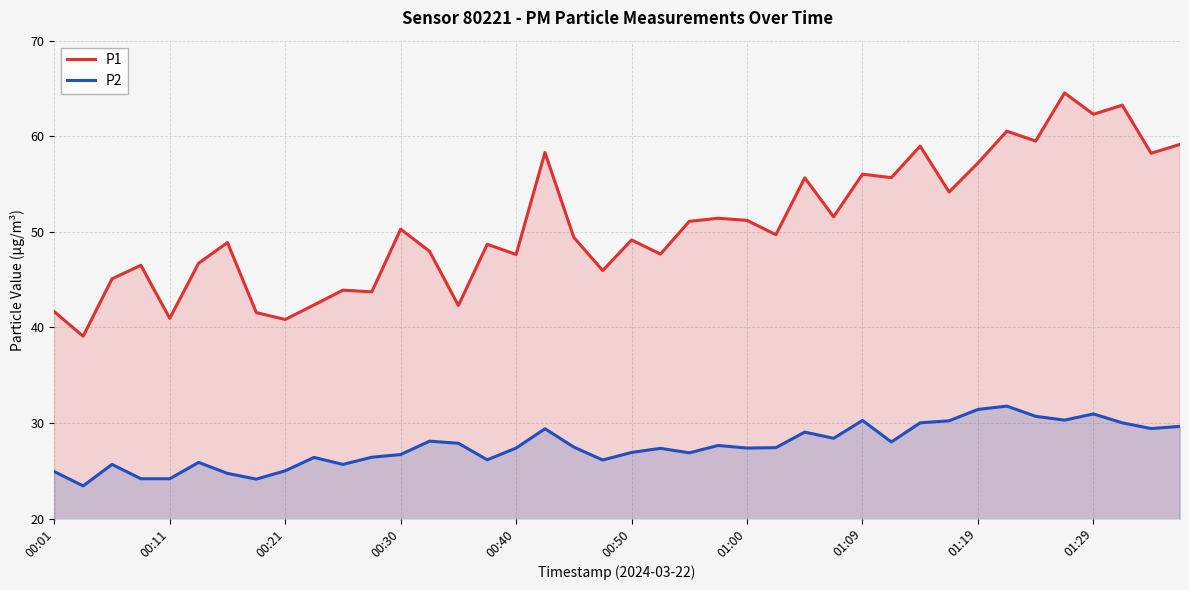

True or false: P2 and P1 intersect in this chart.

False